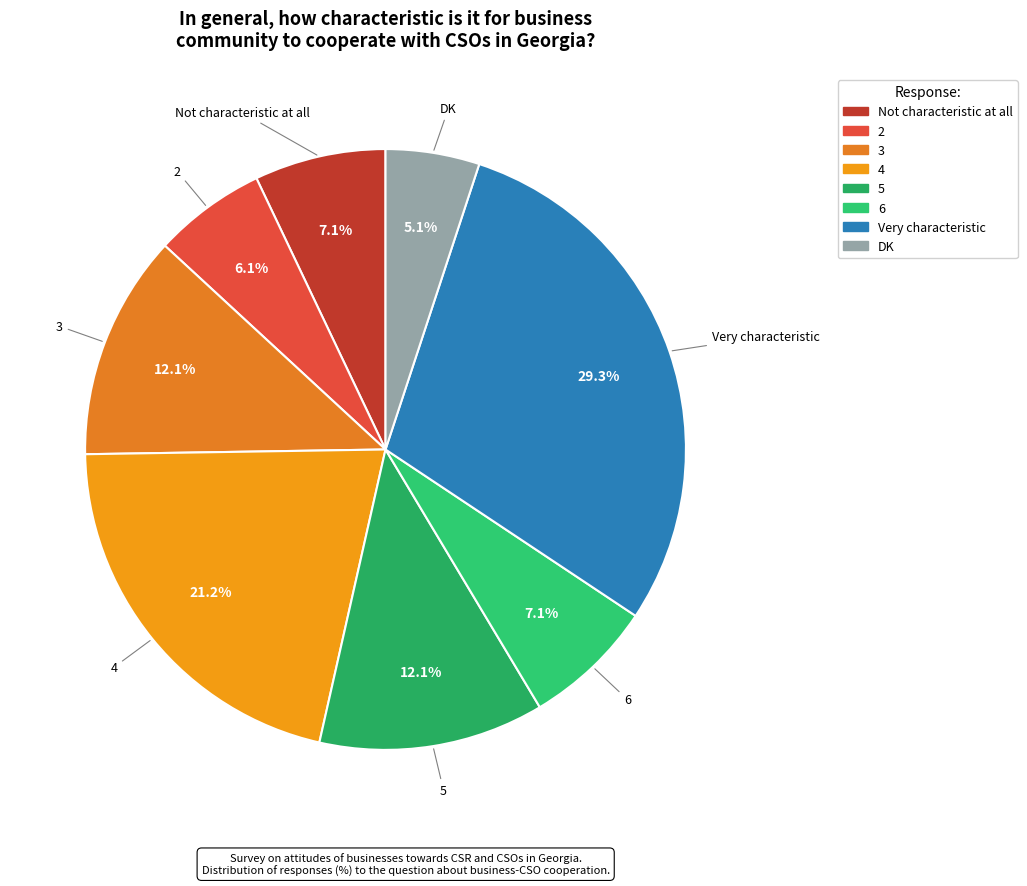

How many segments does this pie chart have?

8